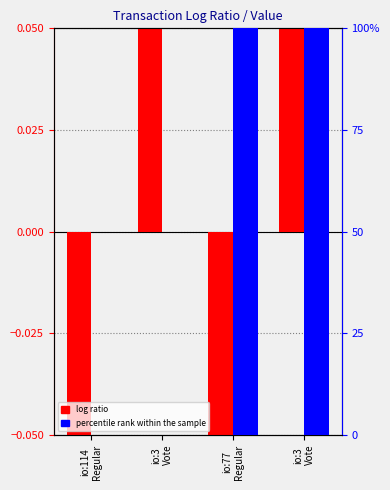

Which has a higher value, io:77
Regular or io:3
Vote?

io:3
Vote